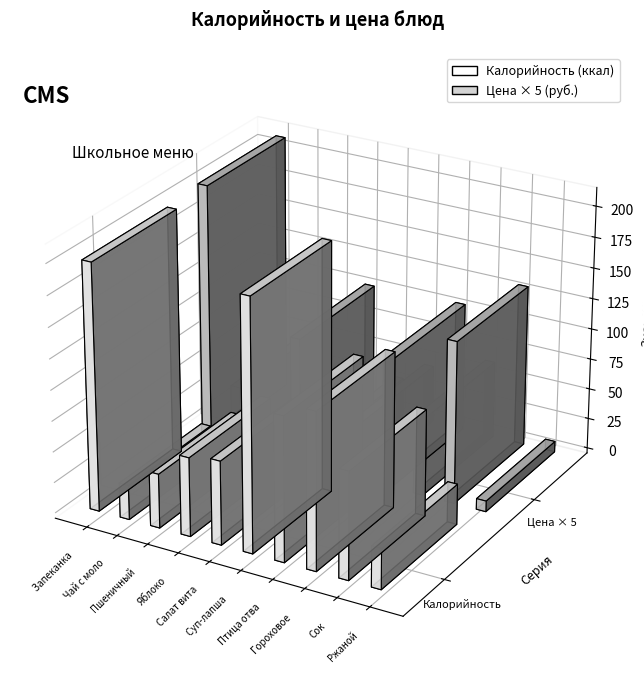

What is the label of the 7th bar from the right?

Яблоко